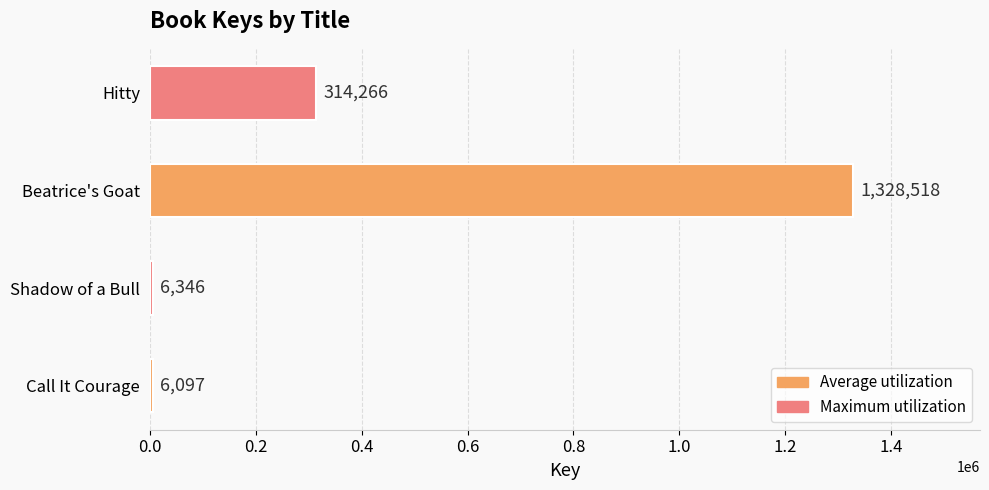

Reading top to bottom, extract all data points from this chart.

314266	1328518	6346	6097